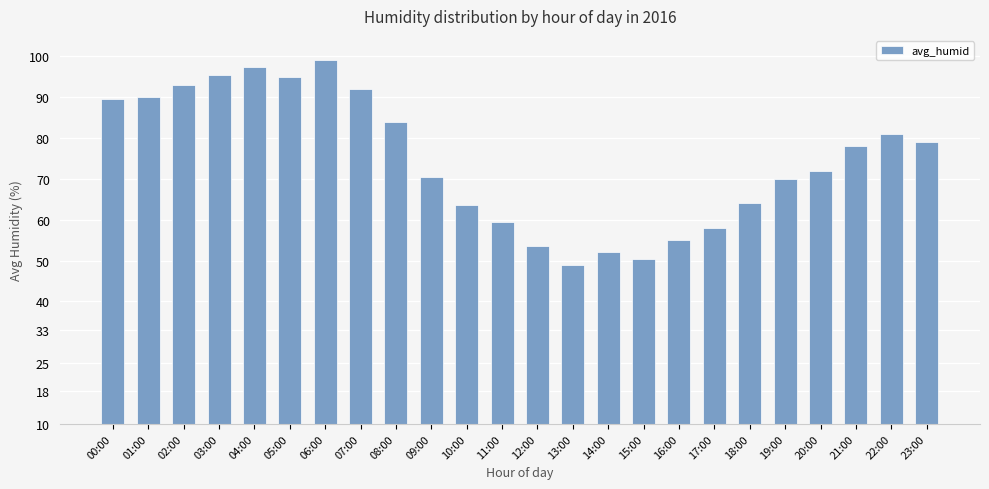

What is the minimum value shown in the chart?

49.0